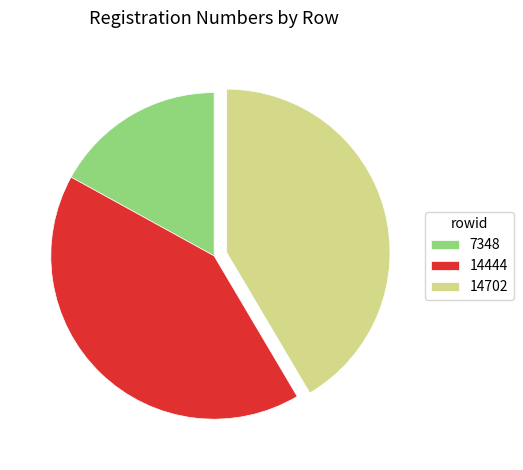

Approximately how many times larger is the value at 14702 compared to 14444?

1.0